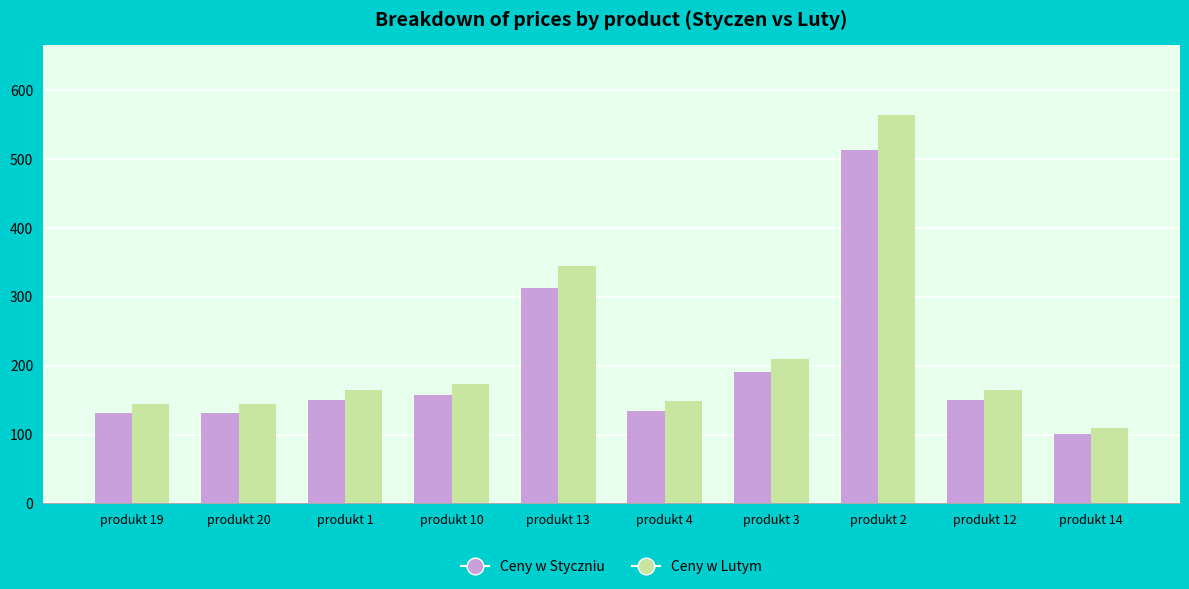

At how many categories does at least one series exceed 400?

1